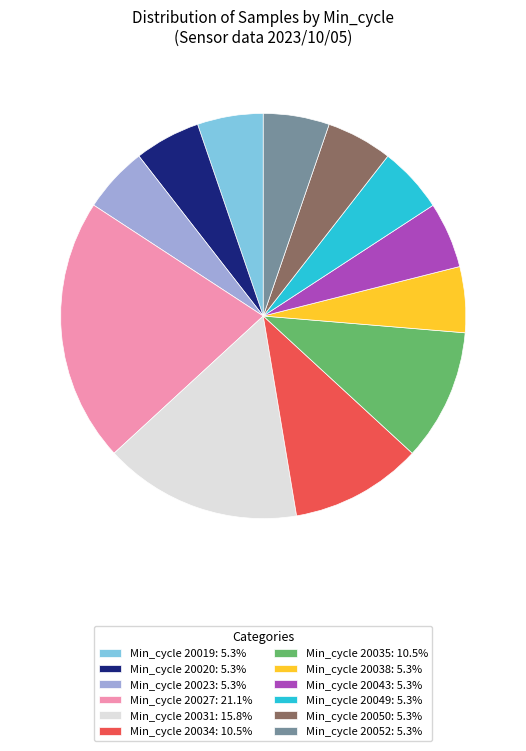

Is Min_cycle 20052: 5.3% the majority of the pie?

No